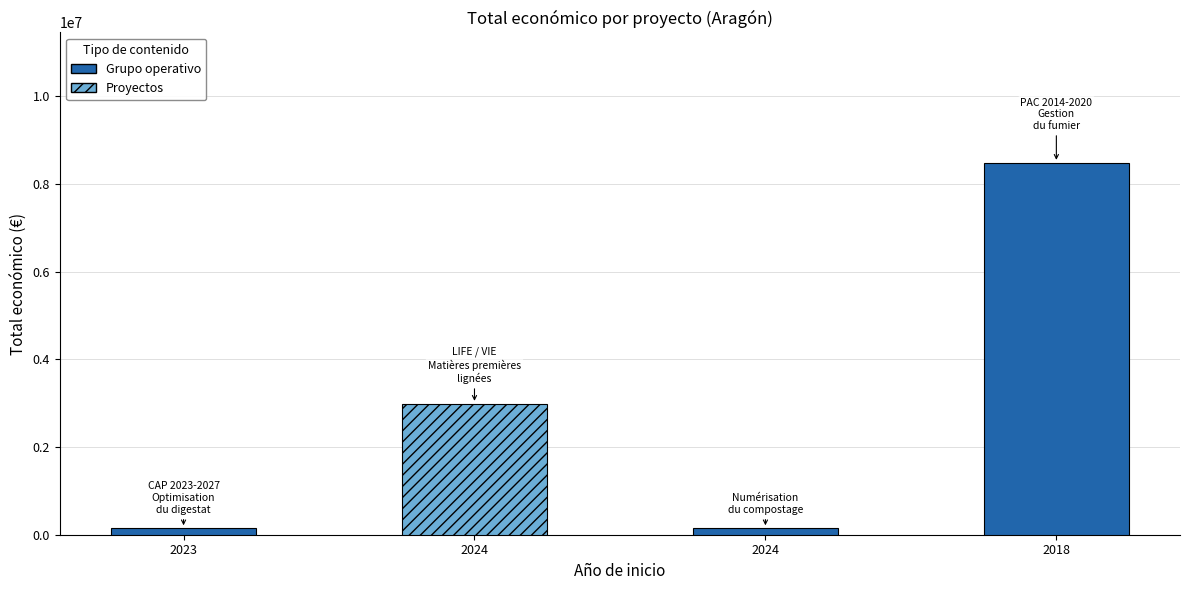

How many data points are less than 2988644?

2